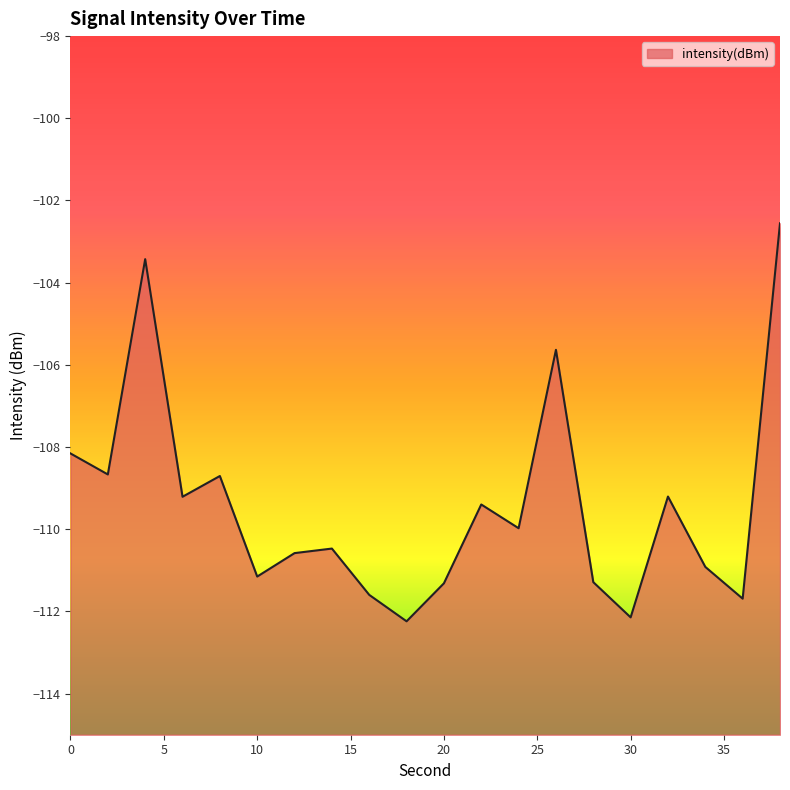

What is the value of the 2nd point from the left?

-108.7